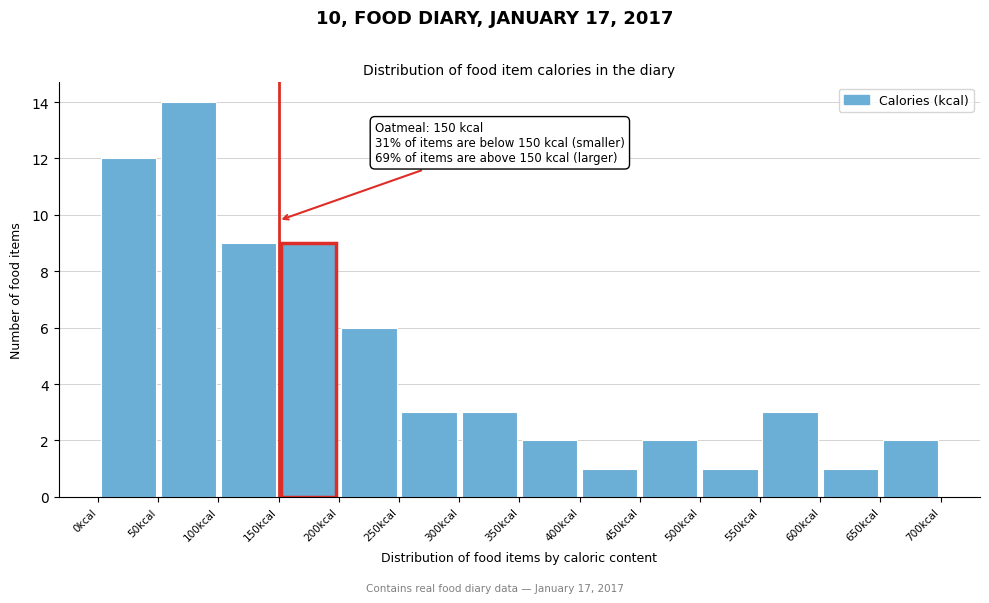

Over which range of the x-axis is the bar tallest?

50 to 100